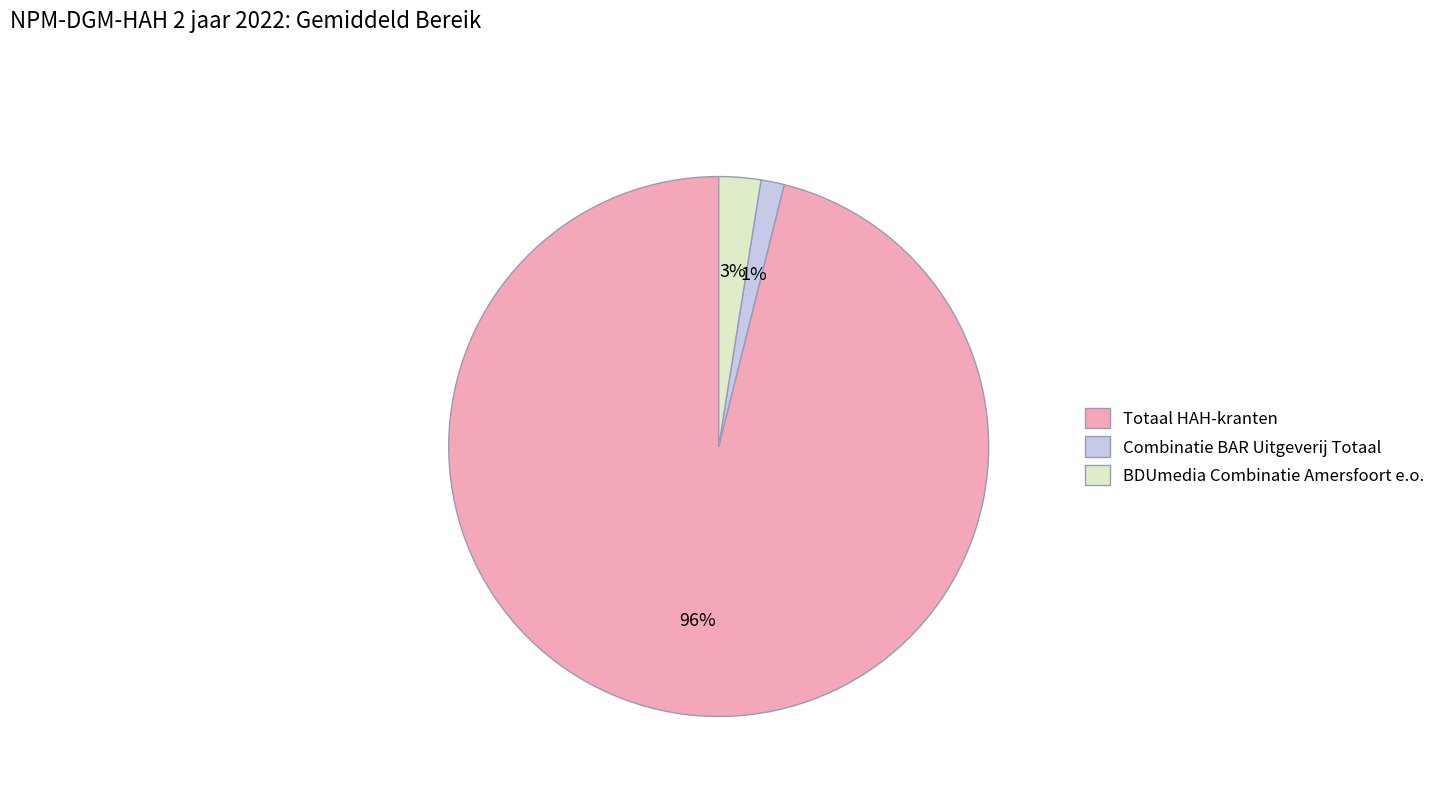

To the nearest percent, what is the combined percentage of Totaal HAH-kranten and Combinatie BAR Uitgeverij Totaal?

97%